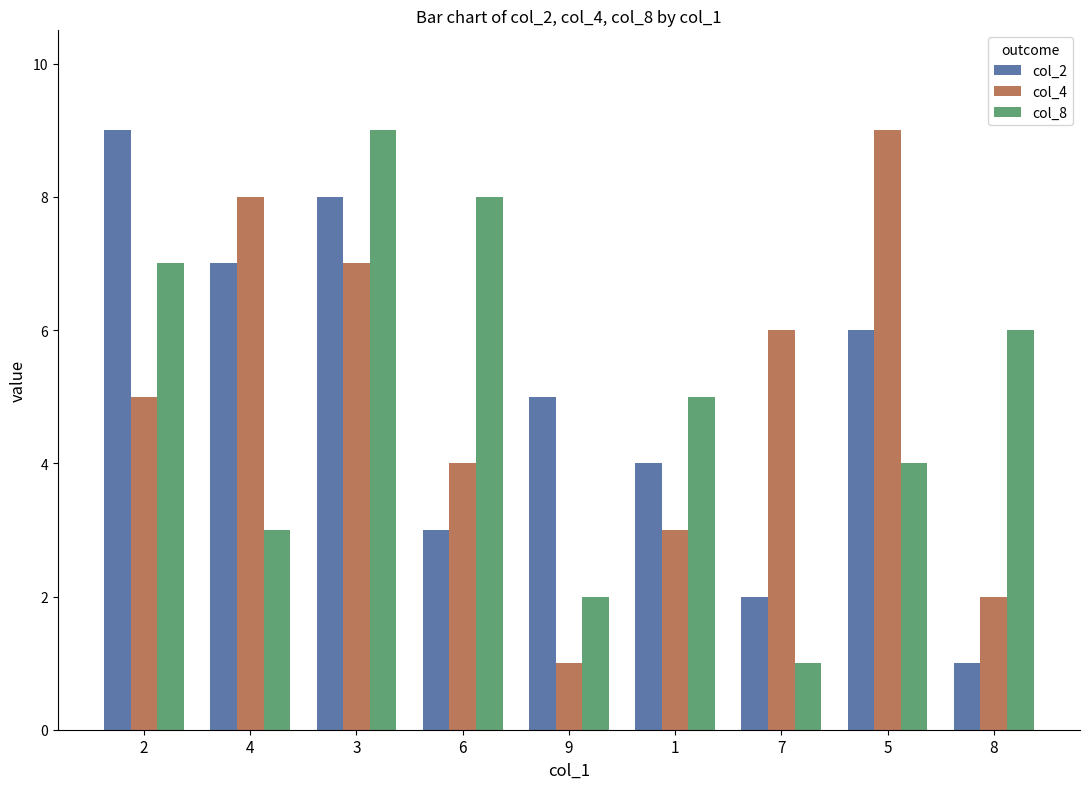

Is the value of col_4 at 5 greater than the value of col_8 at 6?

Yes